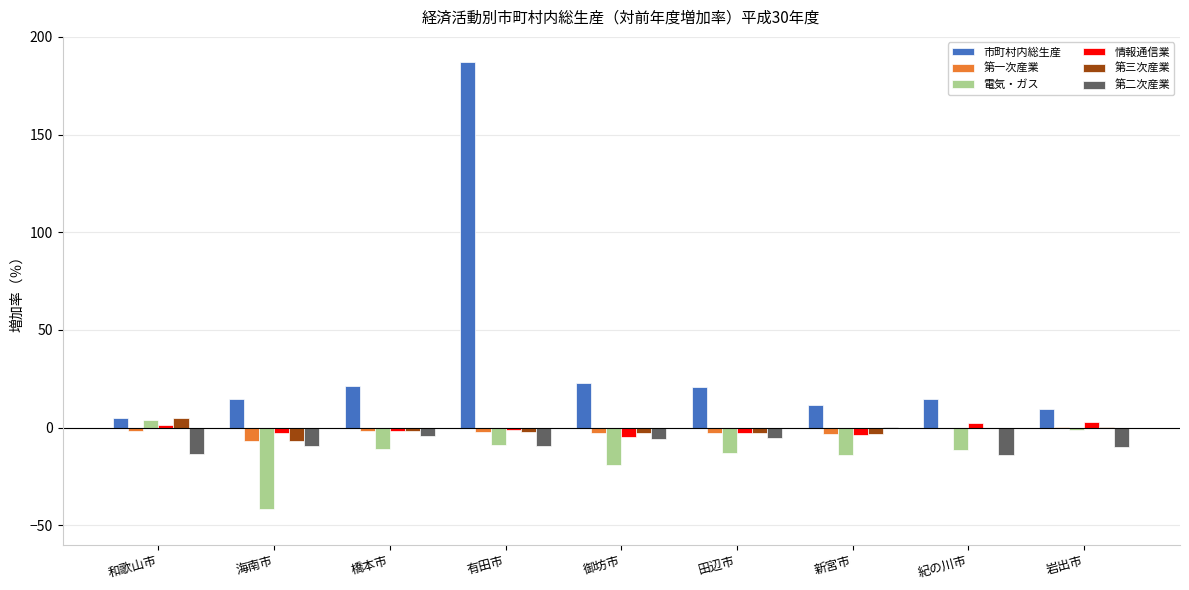

What are all the series names shown in the legend?

市町村内総生産, 第一次産業, 電気・ガス, 情報通信業, 第三次産業, 第二次産業